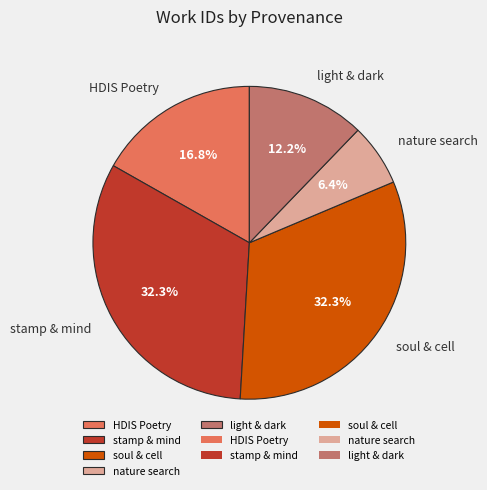

How much of the chart is everything except HDIS Poetry?

83.2%